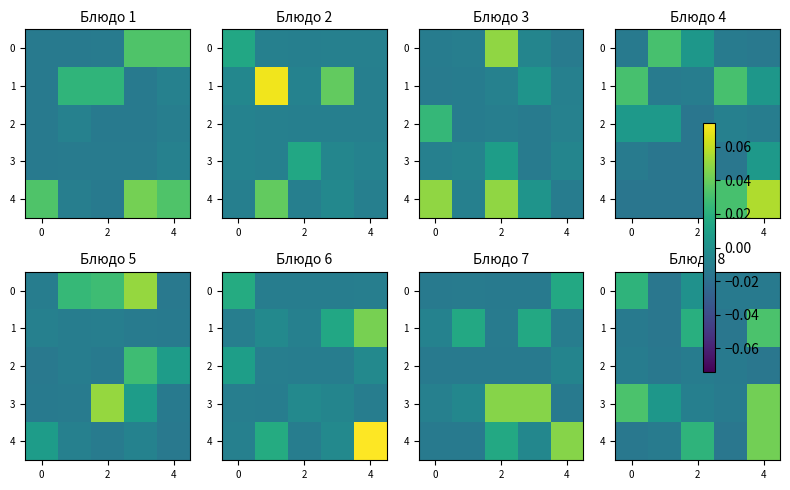

Which category has the lowest value across all series?

2